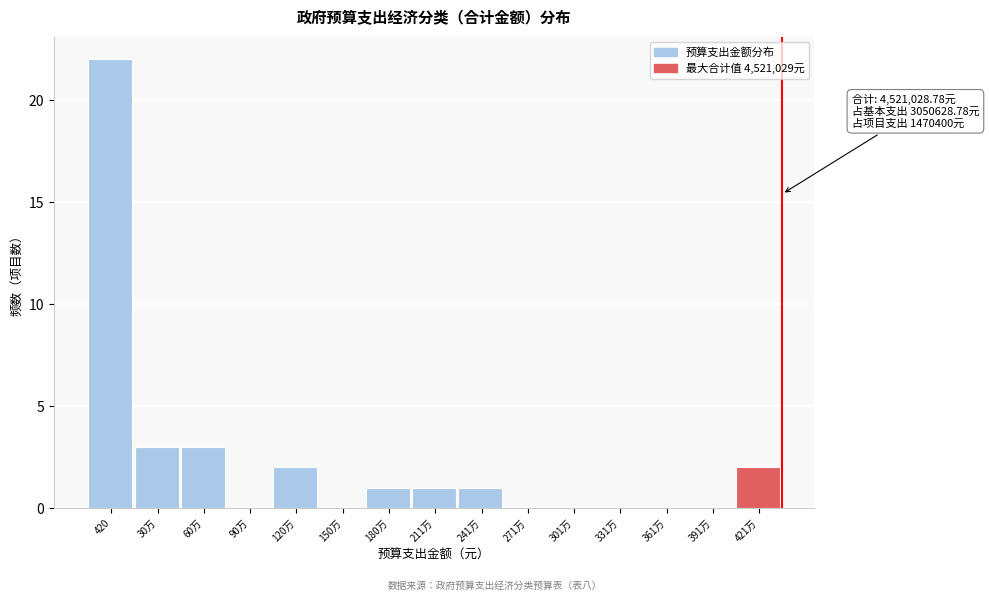

Reading left to right, extract all data points from this chart.

420=22	30万=3	60万=3	90万=0	120万=2	150万=0	180万=1	211万=1	241万=1	271万=0	301万=0	331万=0	361万=0	391万=0	421万=2